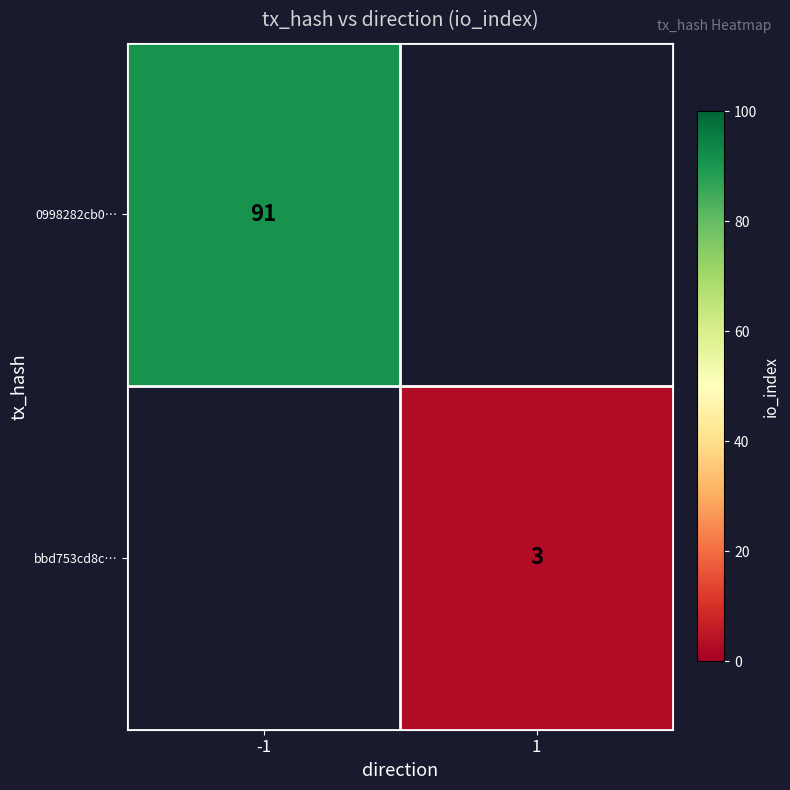

The bbd753cd8c… series shows 5 at 1. True or false?

False